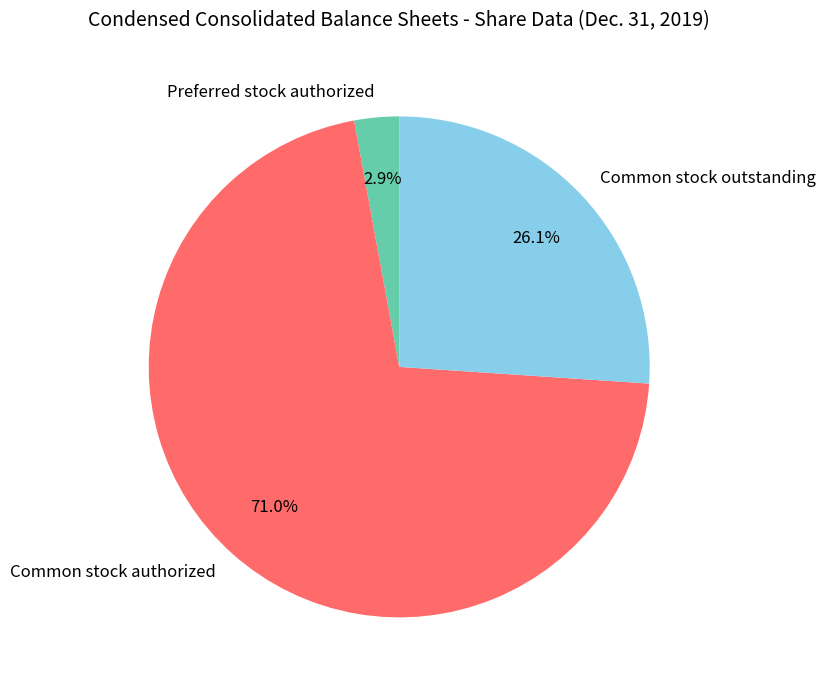

To the nearest percent, what portion does Common stock outstanding represent?

26%